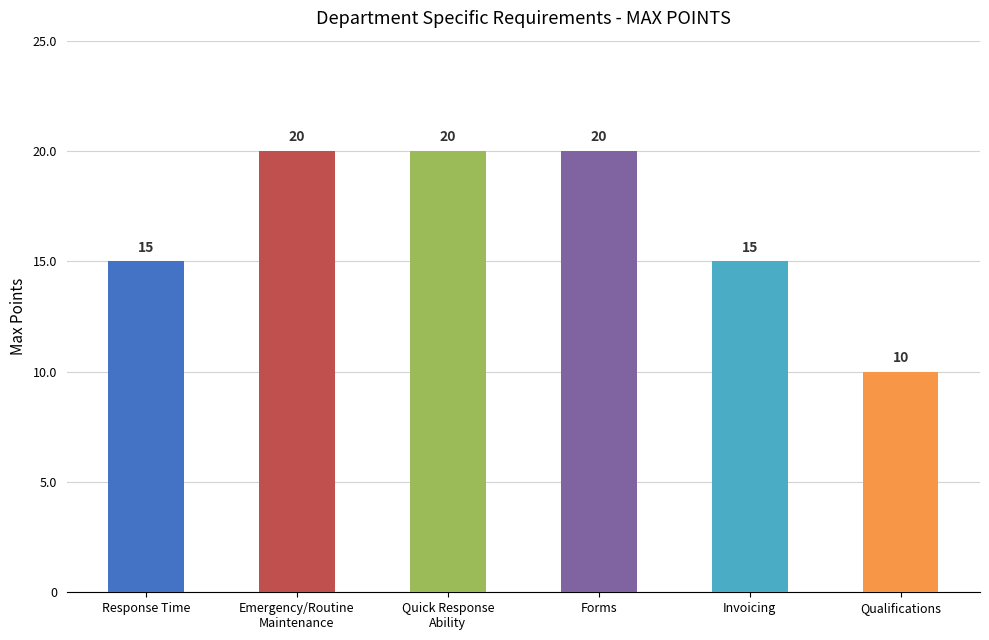

What position from the left is Qualifications?

6